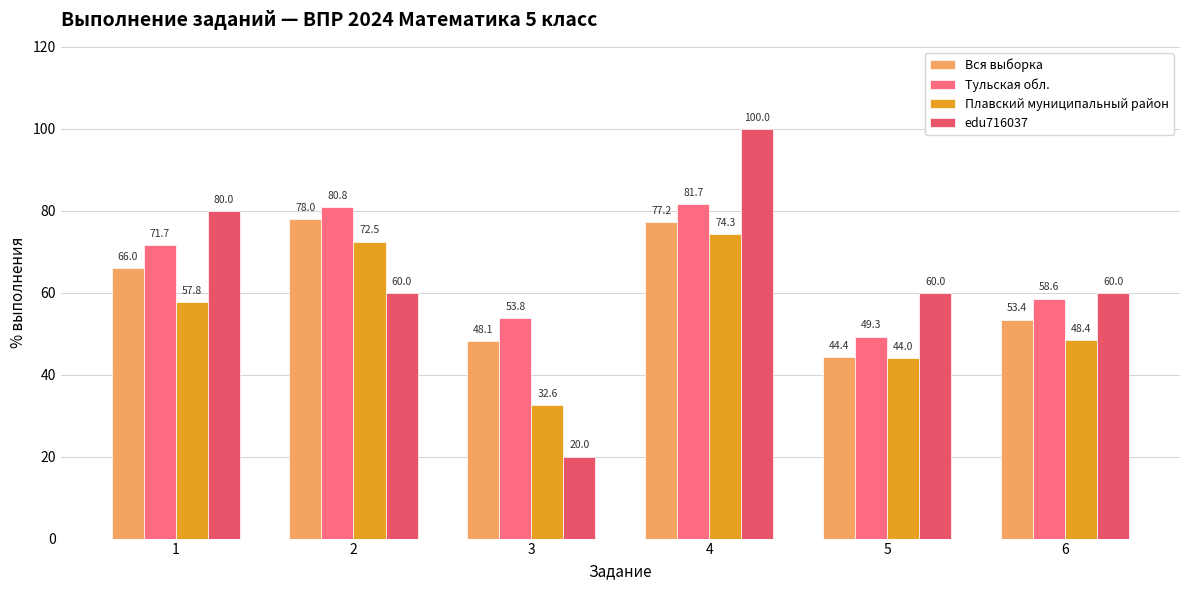

Rank the series by their maximum value, from highest to lowest.

edu716037, Тульская обл., Вся выборка, Плавский муниципальный район